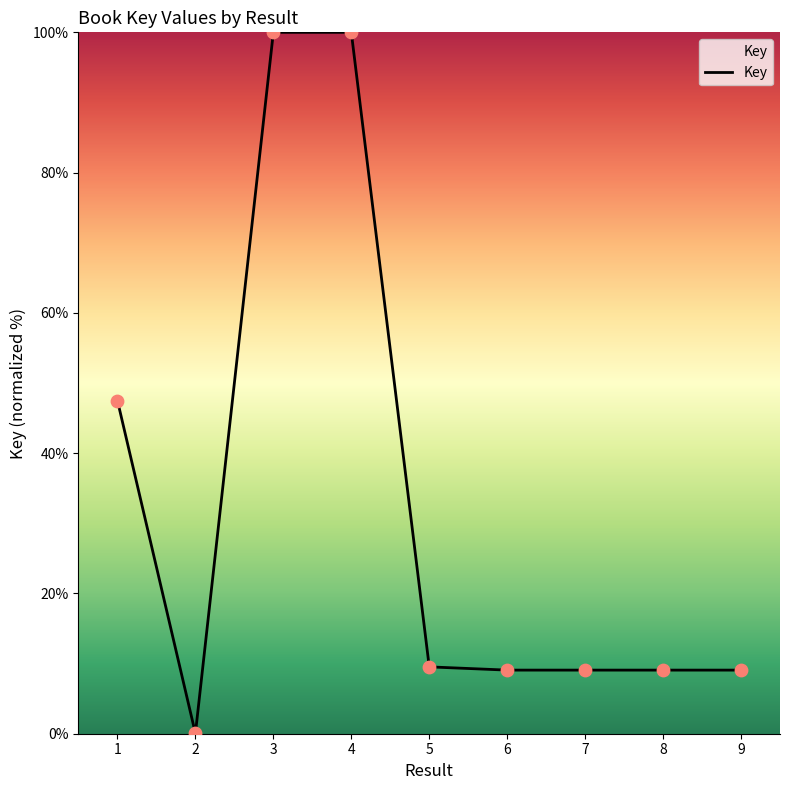

What is the change in value from 5 to 8?

-0.5